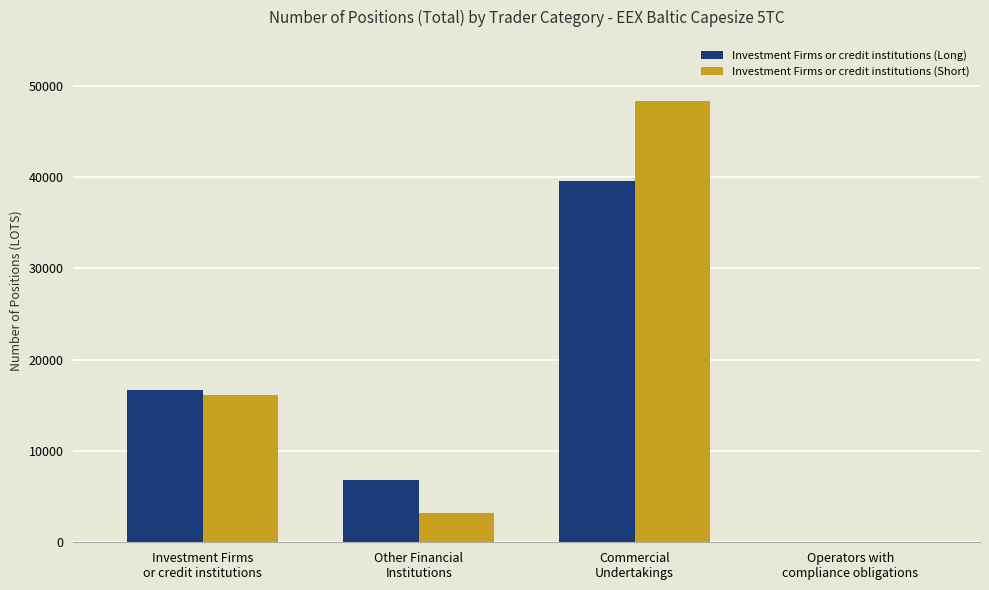

What is the greatest value displayed?

48271.5